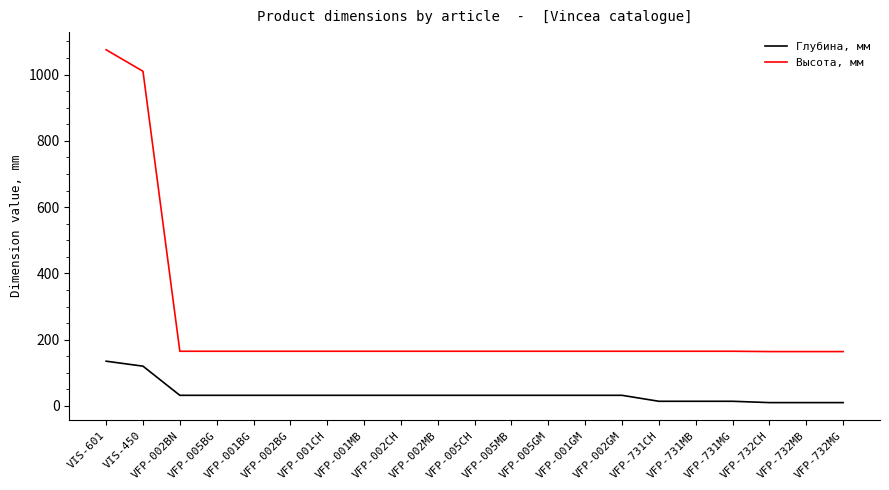

At which category is the sum across all series the highest?

VIS-601